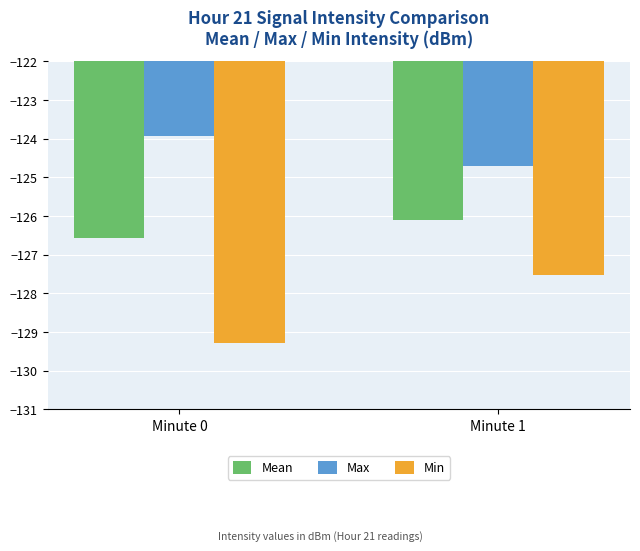

What is the highest value of the Max series?

-123.9